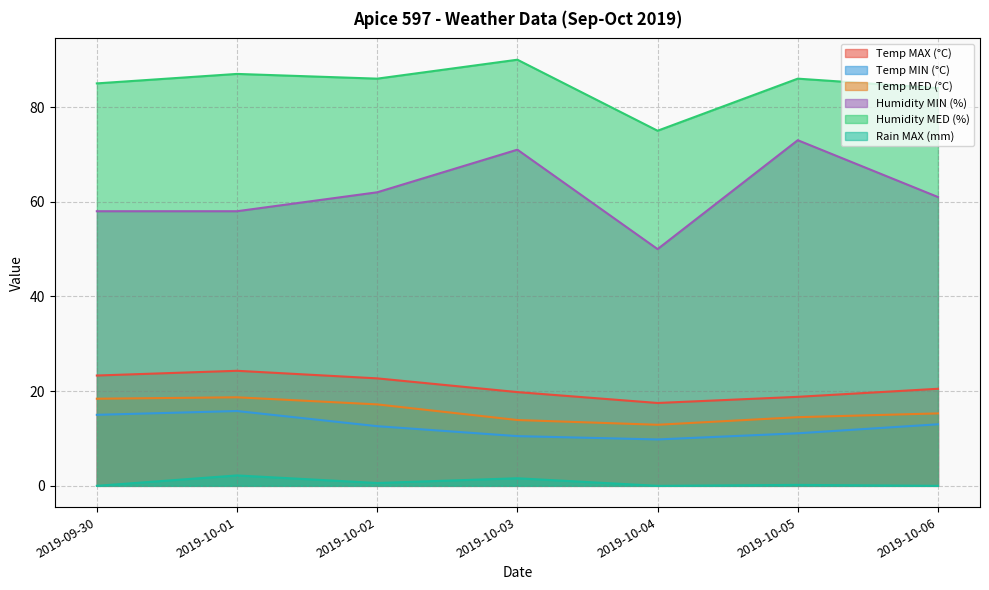

At which category is the sum across all series the highest?

2019-10-03